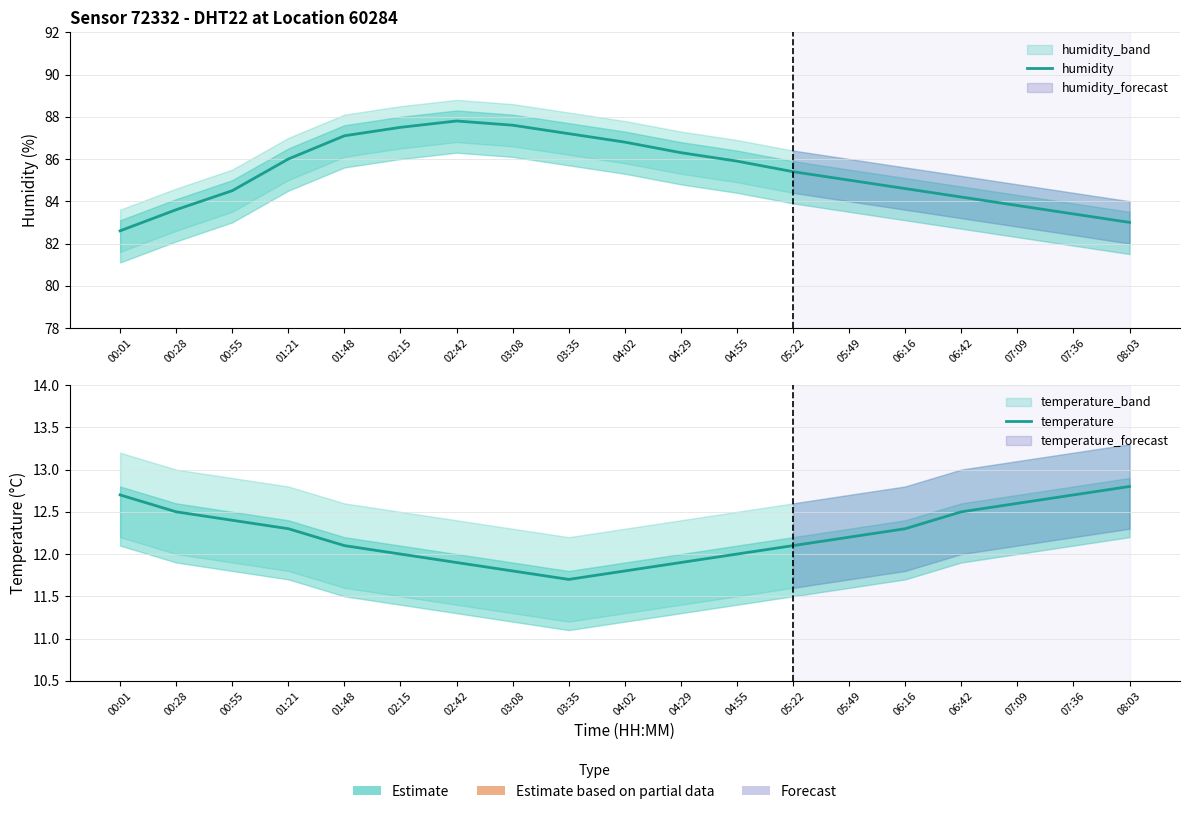

Reading right to left, what are all the values shown in this chart?

humidity: 08:03=83.0	07:36=83.4	07:09=83.8	06:42=84.2	06:16=84.6	05:49=85.0	05:22=85.4	04:55=85.9	04:29=86.3	04:02=86.8	03:35=87.2	03:08=87.6	02:42=87.8	02:15=87.5	01:48=87.1	01:21=86.0	00:55=84.5	00:28=83.6	00:01=82.6
temperature: 08:03=12.8	07:36=12.7	07:09=12.6	06:42=12.5	06:16=12.3	05:49=12.2	05:22=12.1	04:55=12.0	04:29=11.9	04:02=11.8	03:35=11.7	03:08=11.8	02:42=11.9	02:15=12.0	01:48=12.1	01:21=12.3	00:55=12.4	00:28=12.5	00:01=12.7